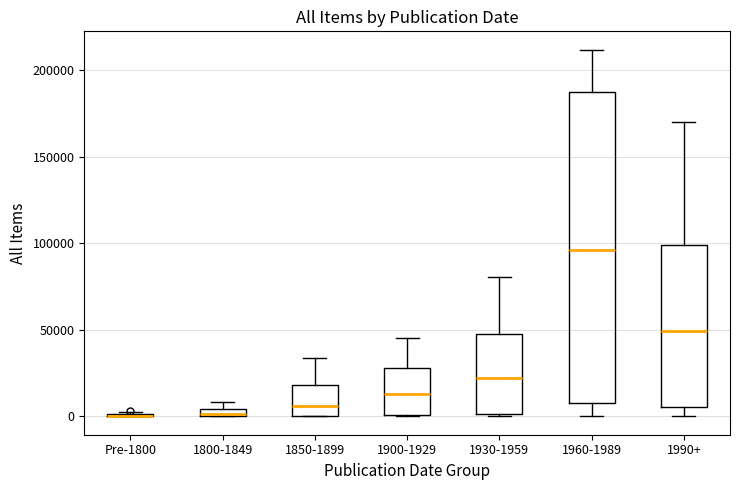

Which box is the tallest, from its lower edge to its upper edge?

1960-1989